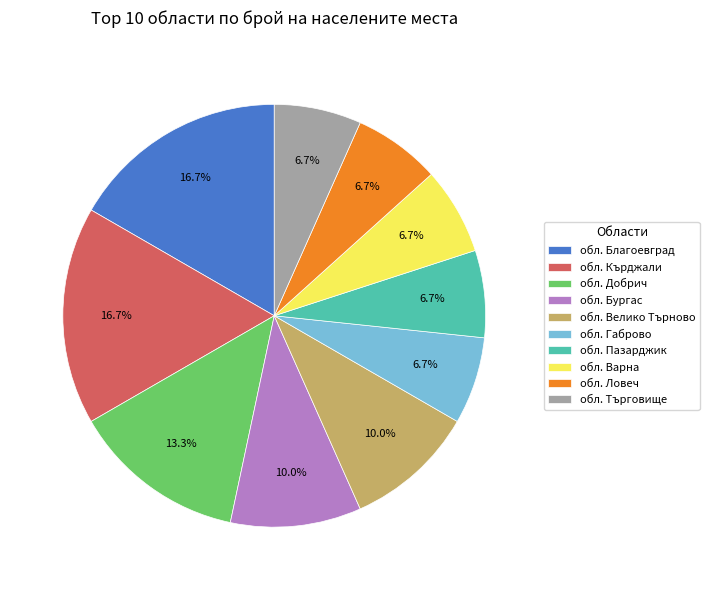

Between обл. Търговище and обл. Добрич, which is larger?

обл. Добрич